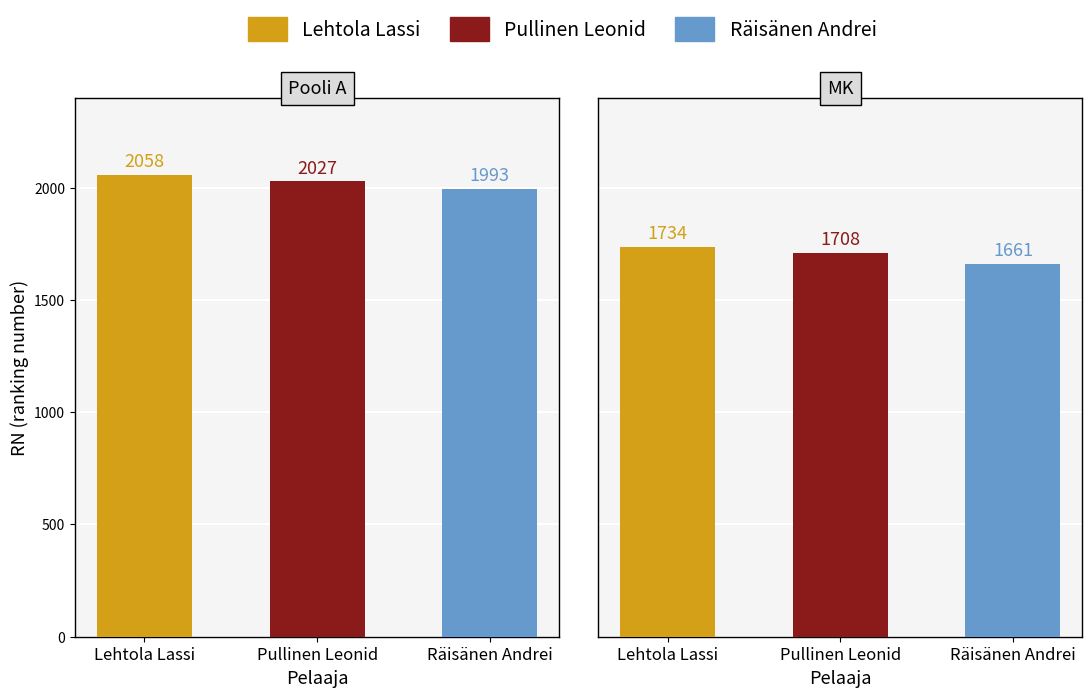

How many data points in Räisänen Andrei are less than 1993?

1